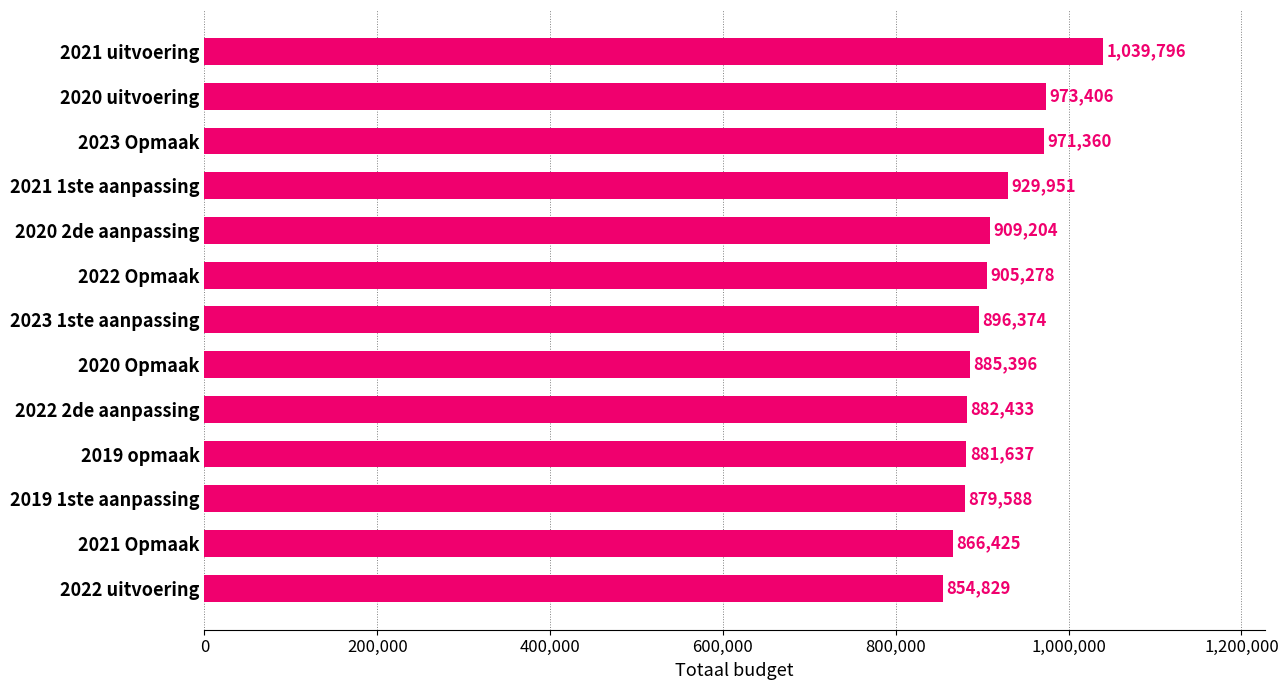

Is it true that the value at 2019 opmaak is 881637?

True